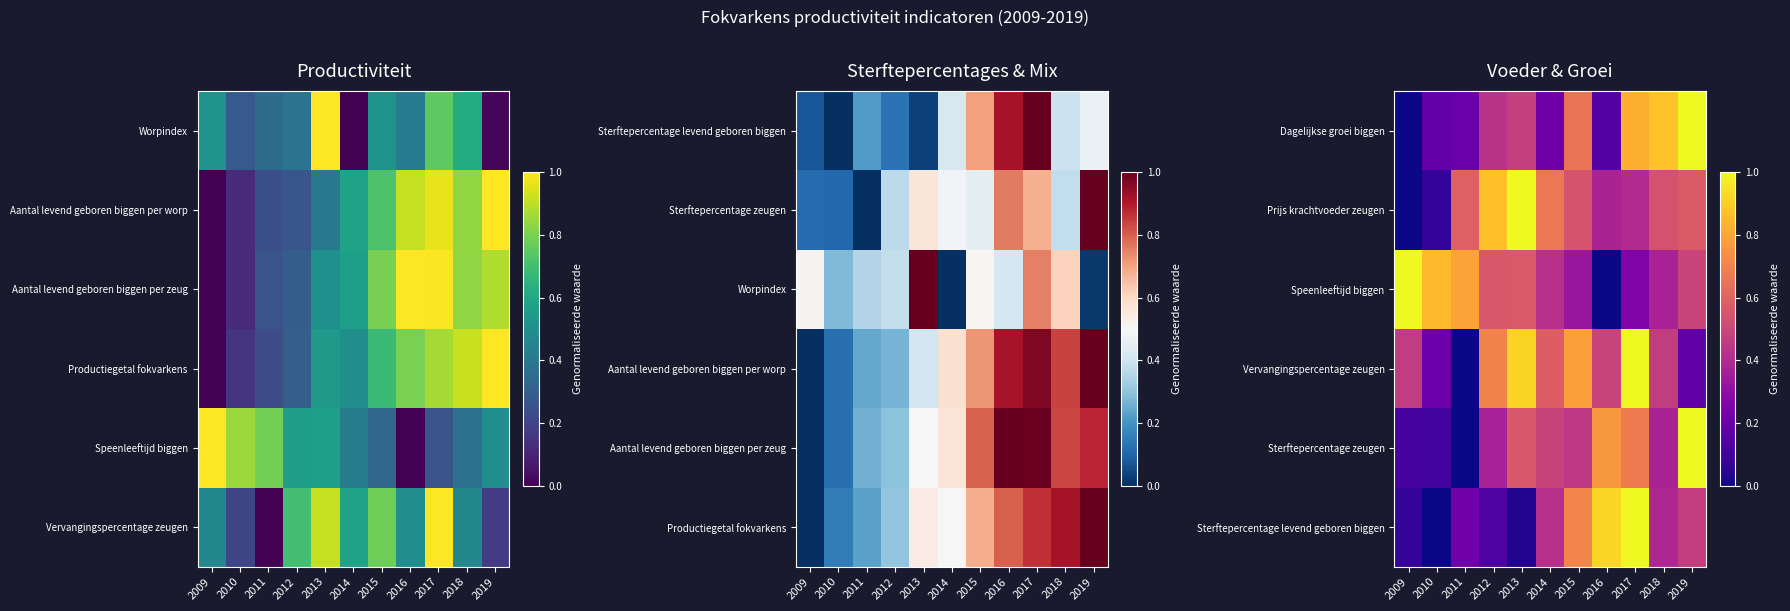

What is the total value across all series at 2012?

3.1